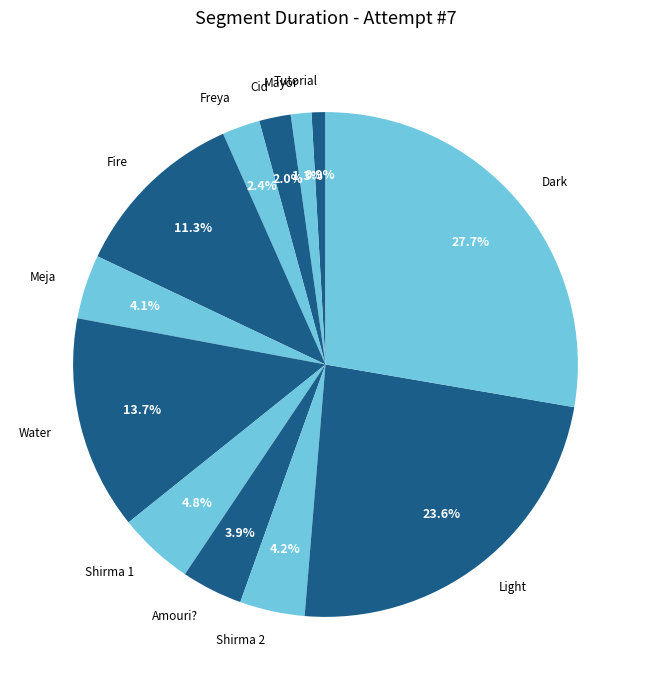

Which has a higher value, Cid or Shirma 1?

Shirma 1